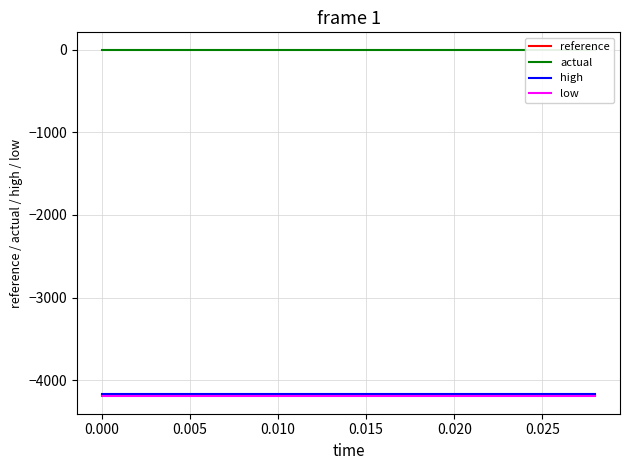

How many data points does each series have?

15